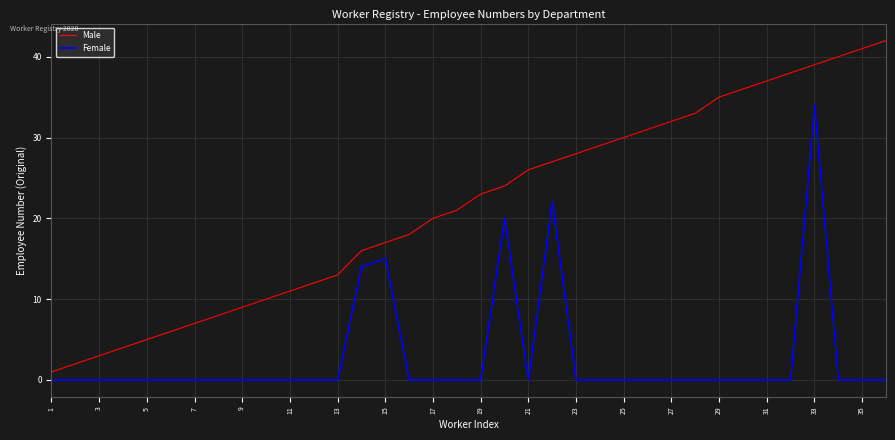

How many values in the Male series are below 23?

18